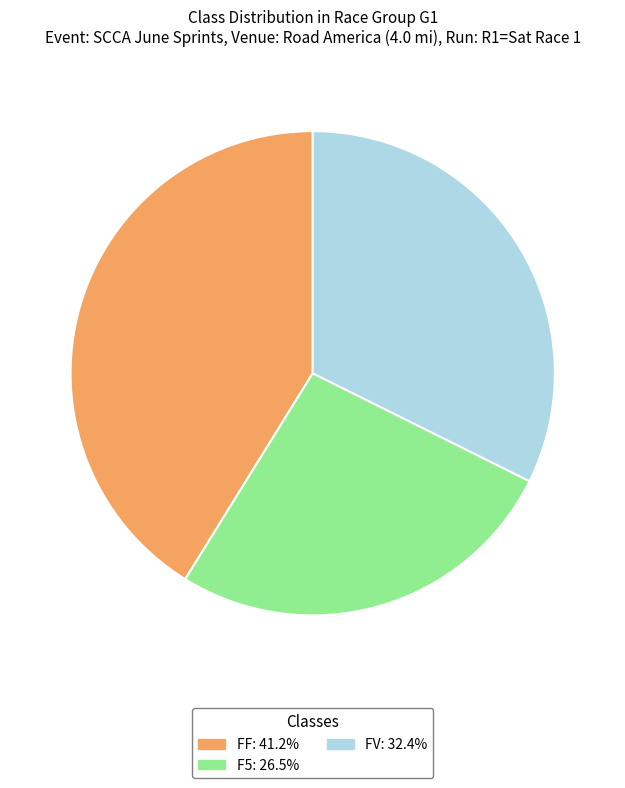

Does any single category account for the majority?

No